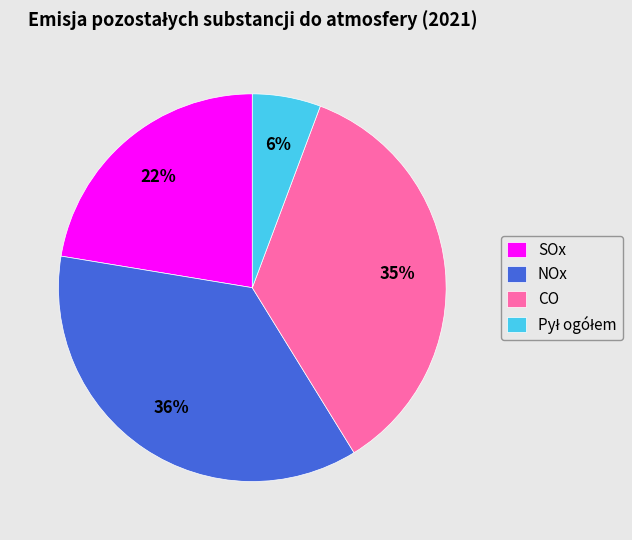

Does SOx account for over 50% of the chart?

No